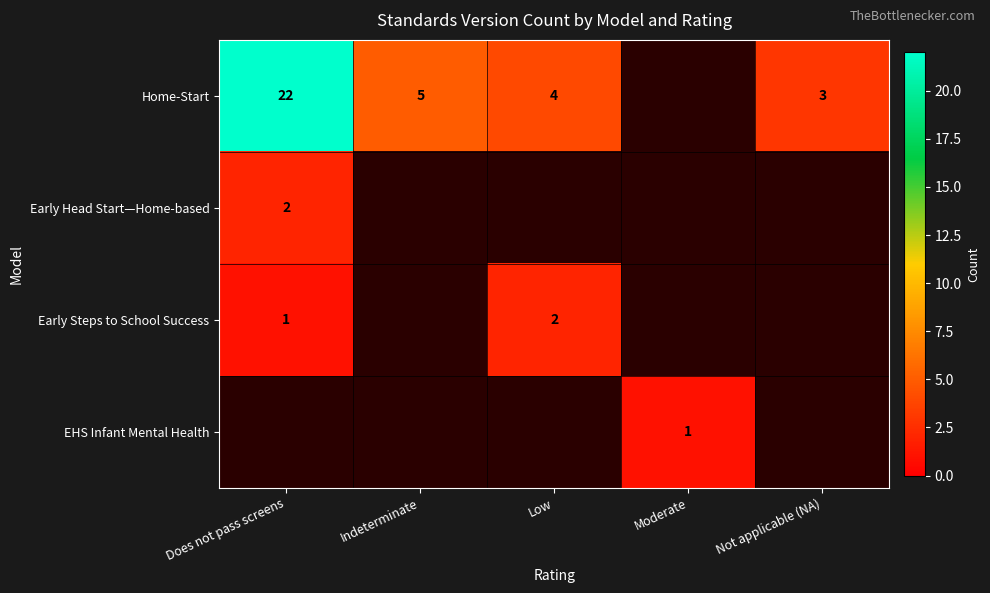

The value of Home-Start at Does not pass screens is 22. True or false?

True